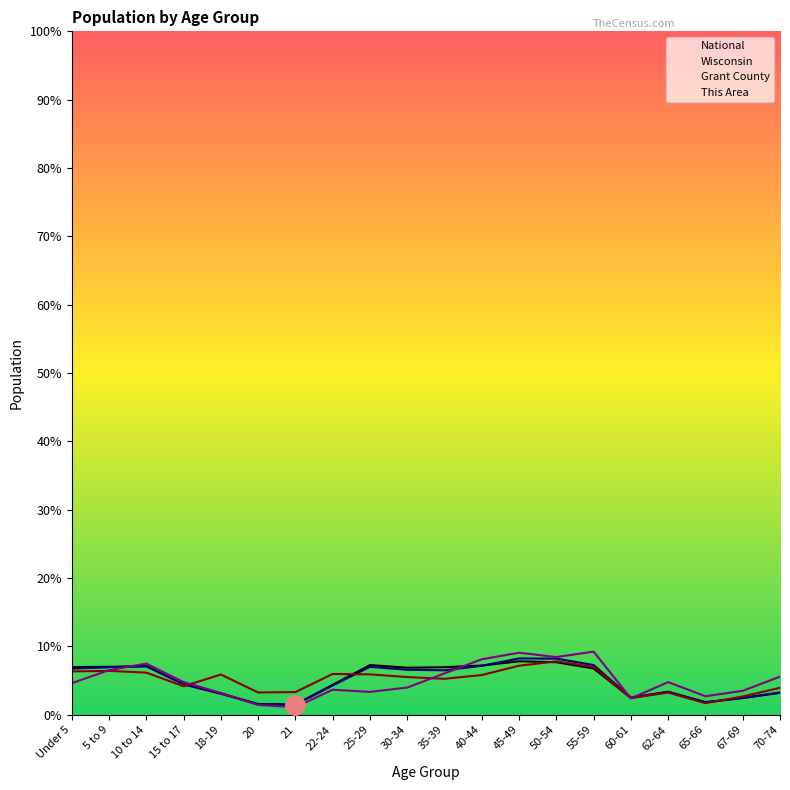

What is the difference between the National values at 62-64 and 50-54?

4.3